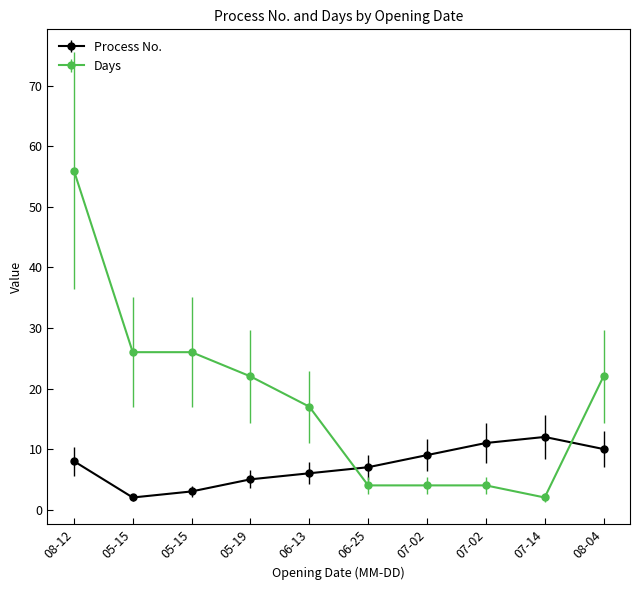

How many categories are shown in the chart?

10